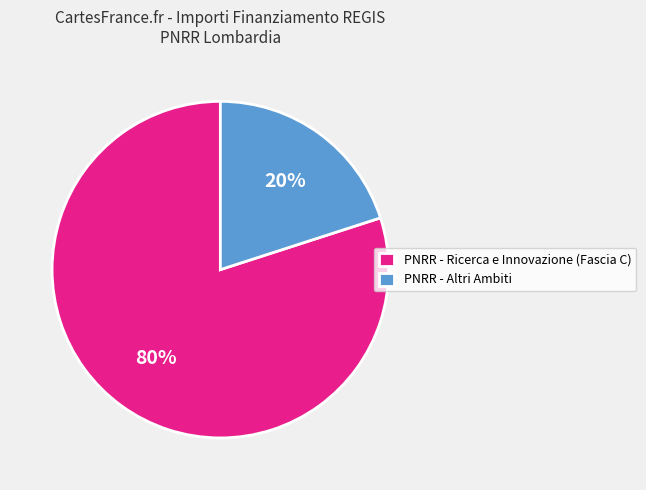

Which category has the biggest portion of the pie?

PNRR - Ricerca e Innovazione (Fascia C)